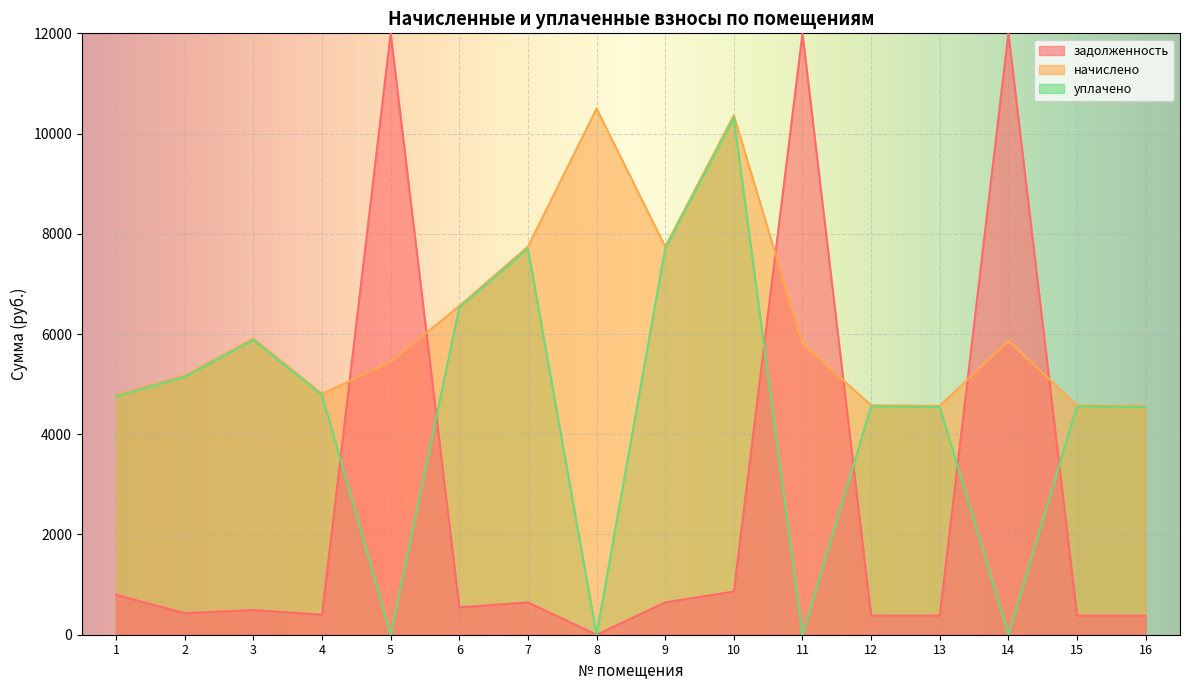

At which label is задолженность closest to 6000?

10